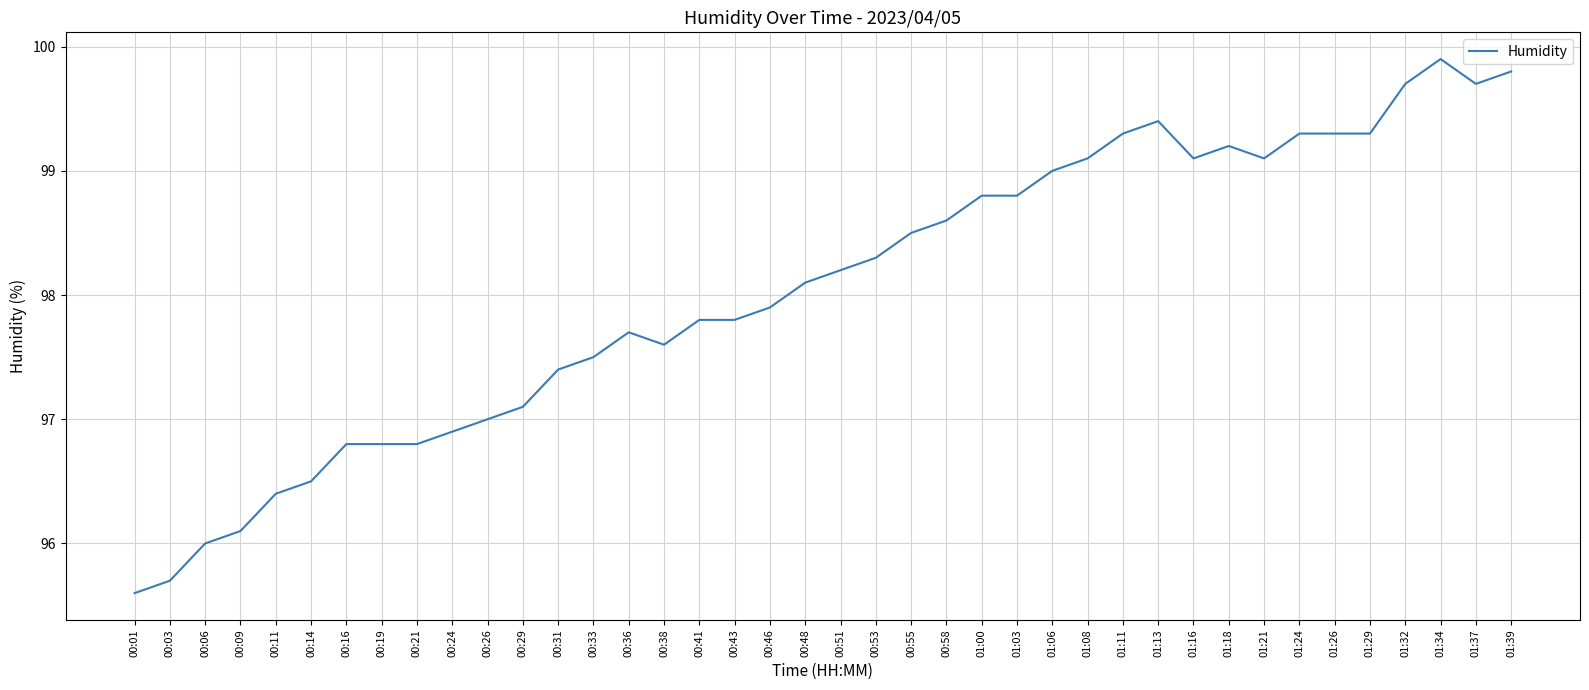

Does the chart display data point markers on the line(s)?

No